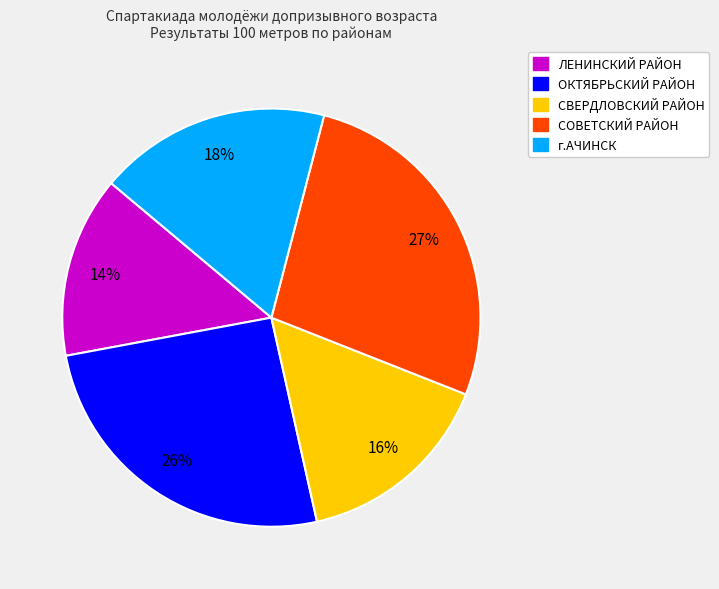

Does ЛЕНИНСКИЙ РАЙОН account for over 50% of the chart?

No